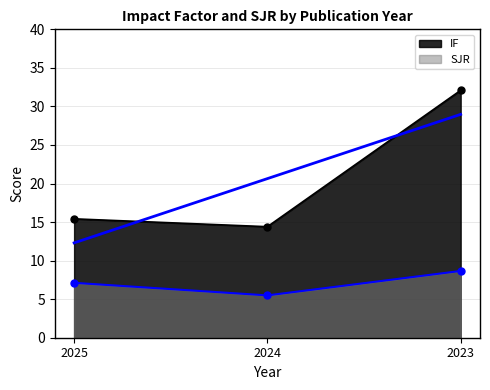

What is the difference between the maximum and minimum values in the SJR series?

3.2